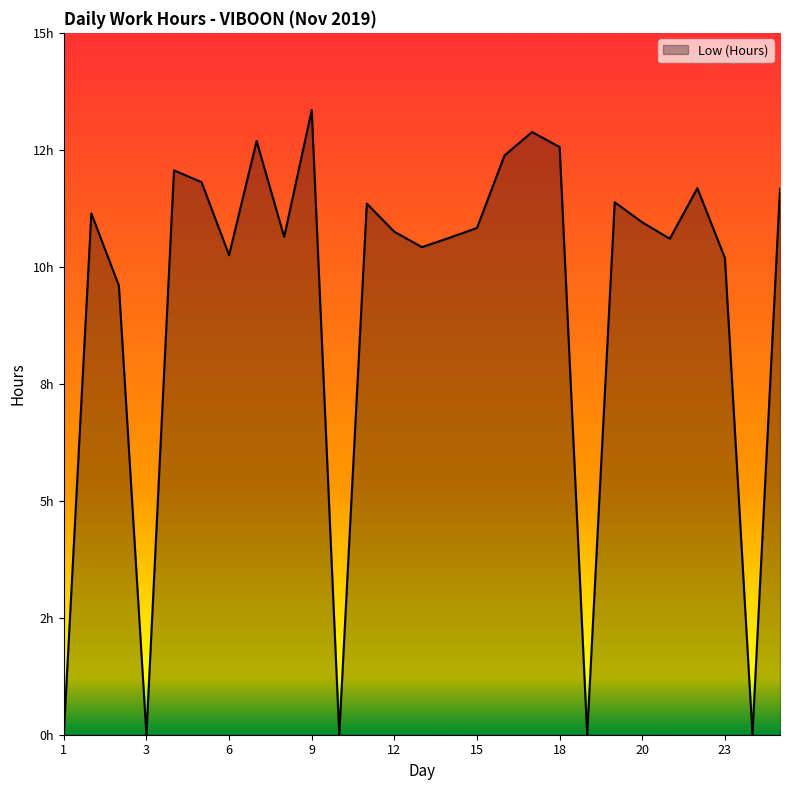

Does the chart display data point markers on the line(s)?

No